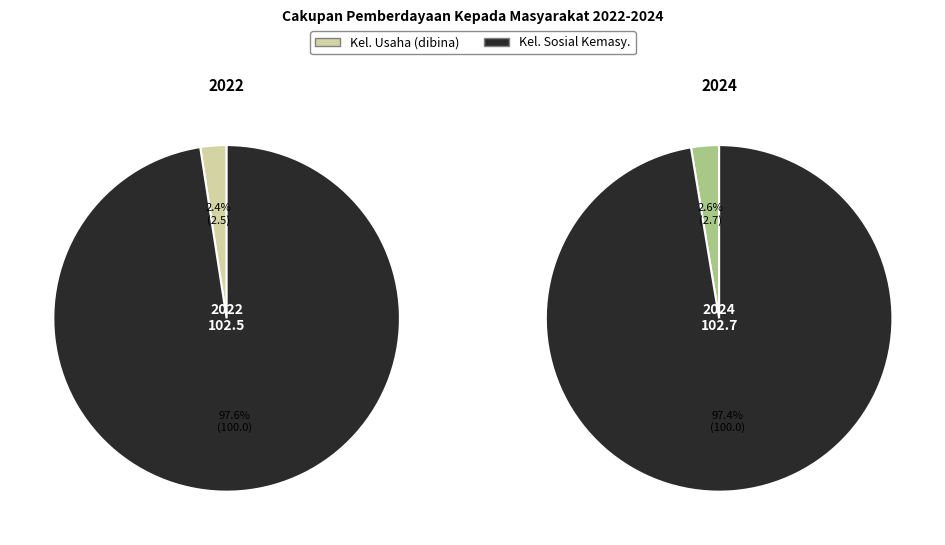

To the nearest percent, what portion does Persentase kelompok usaha yang dibina represent?

2%